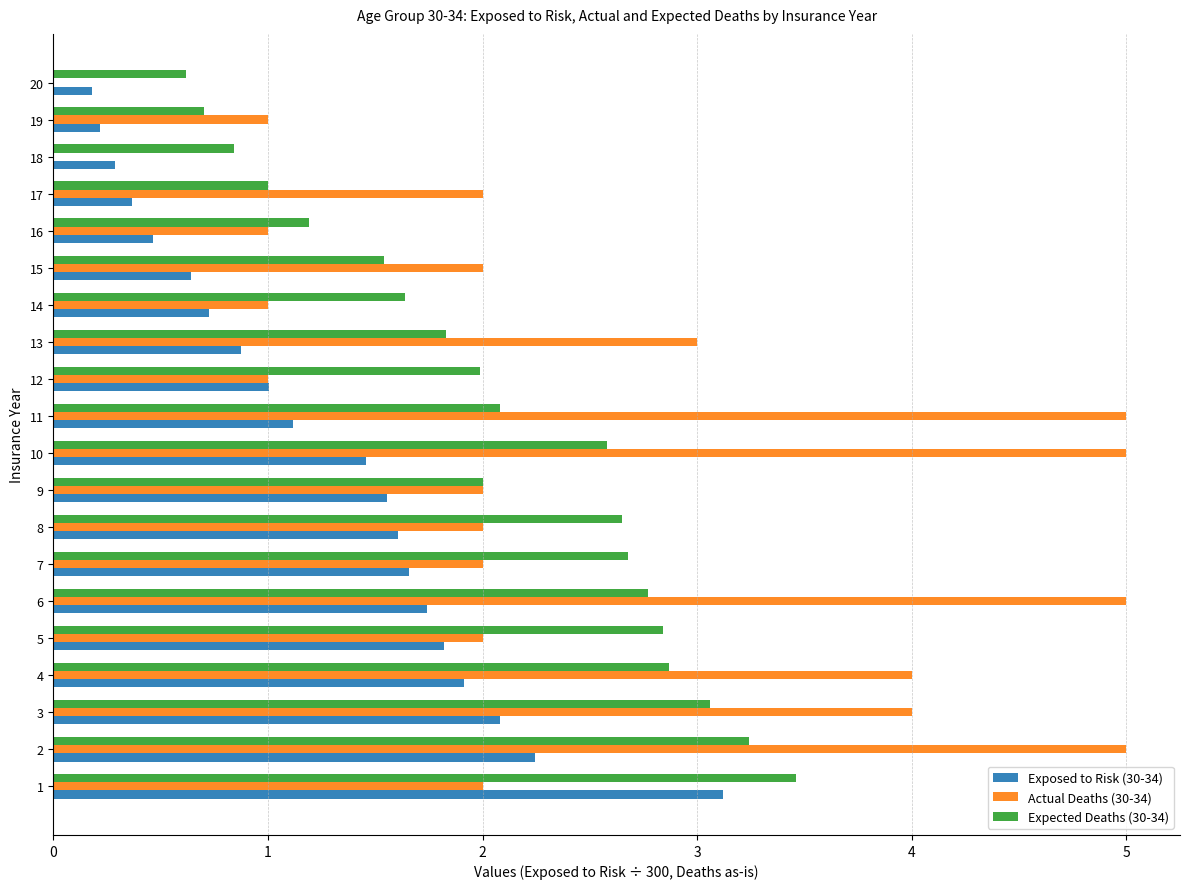

What is the sum of the Exposed to Risk (30-34) values at 17 and 2?

2.6